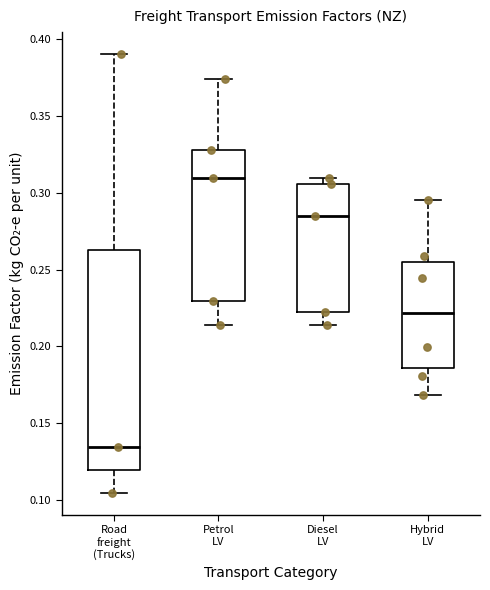

Reading left to right, transcribe this box plot: for each box, give where its median line is, the range the box spans, and where its two whiskers end, as read against the y-axis. The values are not printed on the chart, so give them approximately, as read against the axis.

Road freight (Trucks): median 0.135, box 0.120 to 0.265, whiskers 0.105 to 0.390
Petrol LV: median 0.310, box 0.230 to 0.325, whiskers 0.215 to 0.375
Diesel LV: median 0.285, box 0.220 to 0.305, whiskers 0.215 to 0.310
Hybrid LV: median 0.220, box 0.185 to 0.255, whiskers 0.170 to 0.295